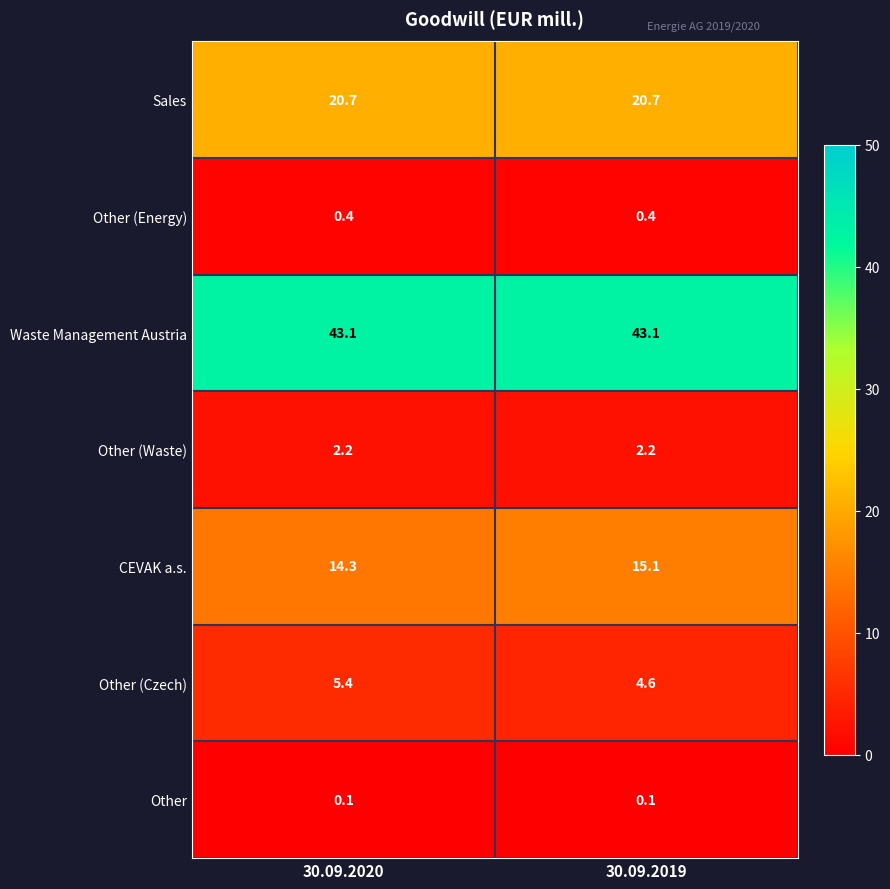

What is the difference between the highest and lowest values at 30.09.2019?

43.0